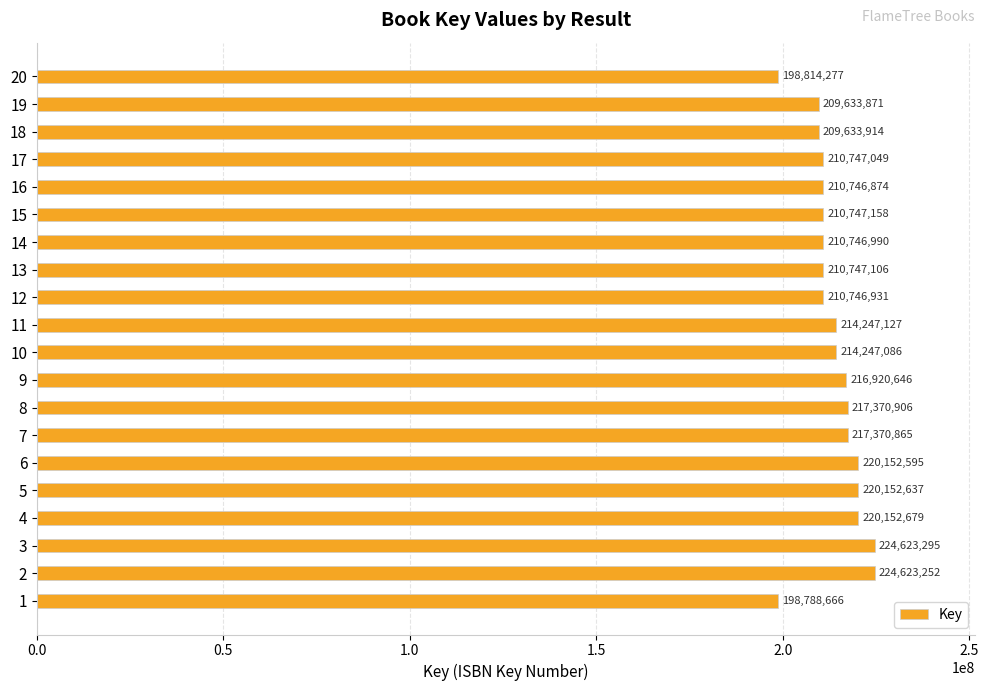

List the labels in order of value, largest first.

3, 2, 4, 5, 6, 8, 7, 9, 11, 10, 15, 13, 17, 14, 12, 16, 18, 19, 20, 1